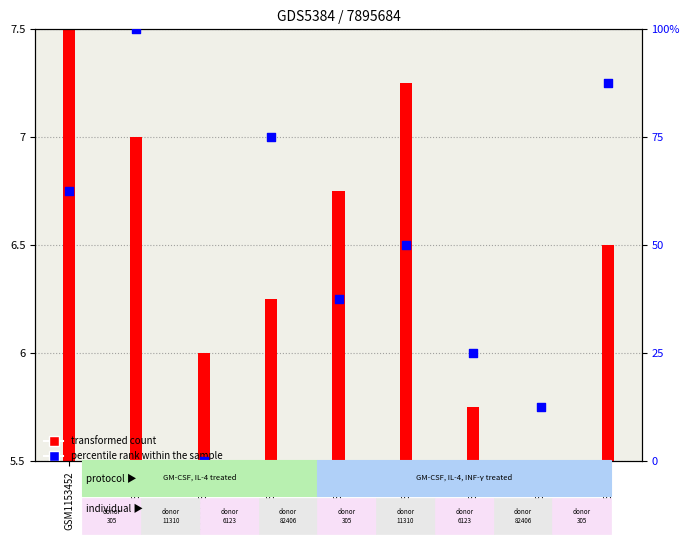

What is the change in value from GSM1153452 to GSM1153457?

-12.5